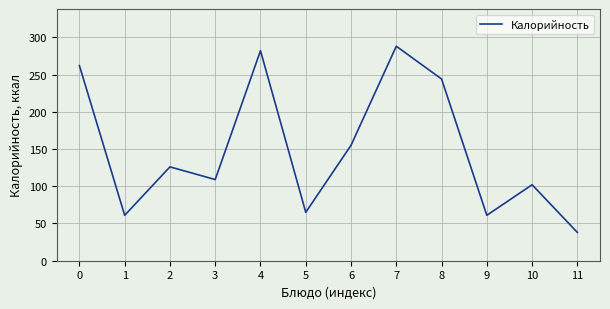

What is the difference between the values at 0 and 3?

153